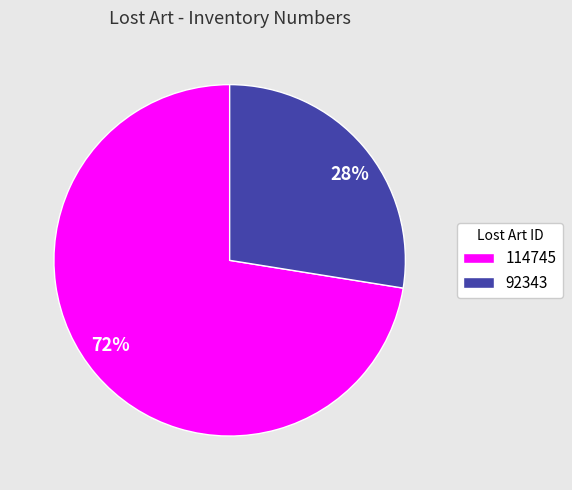

Is the sum of 92343 and 114745 greater than half?

Yes